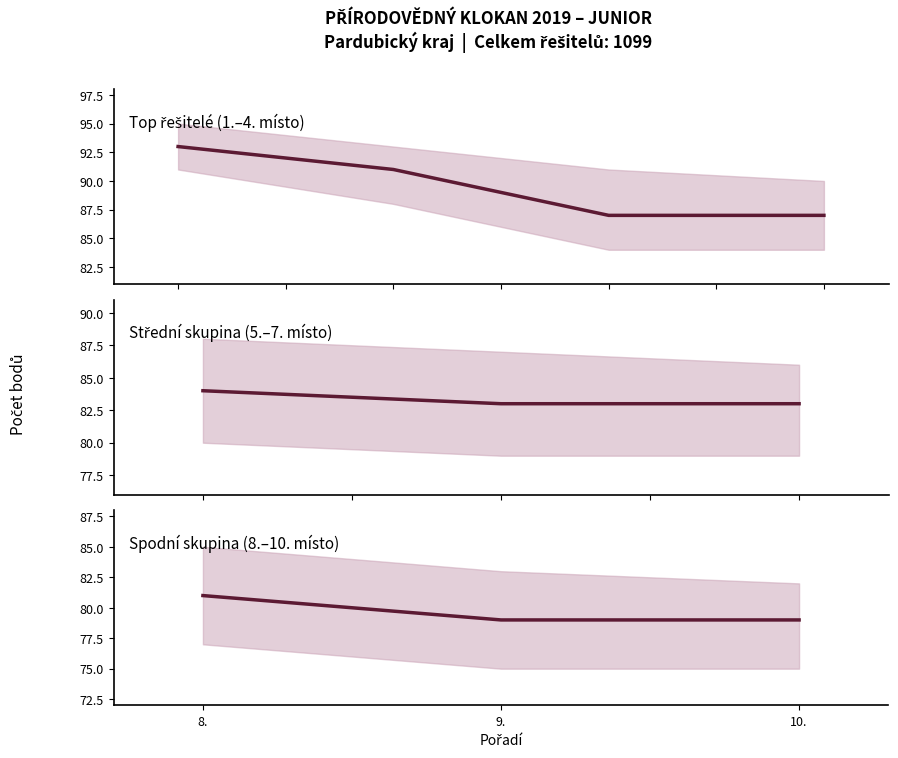

How many Lower bound values are between 77 and 84?

6